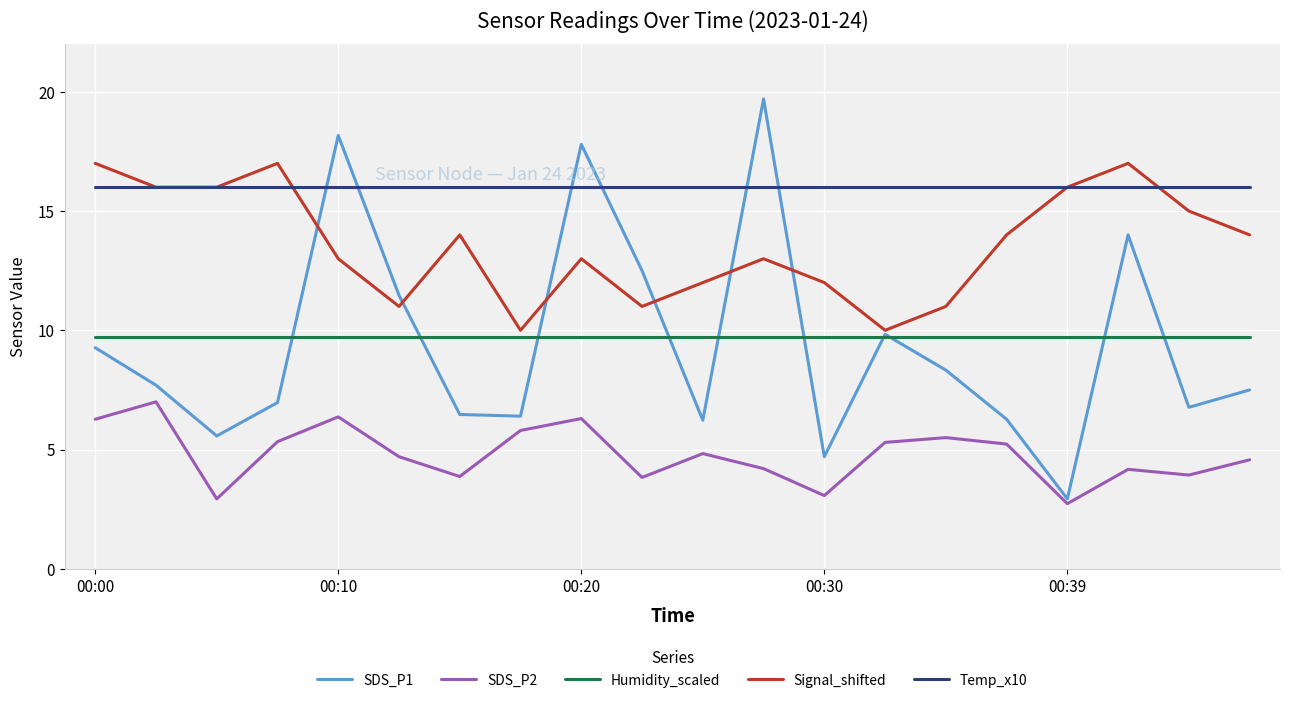

List the series in order of their peak value, lowest first.

SDS_P2, Humidity_scaled, Temp_x10, Signal_shifted, SDS_P1